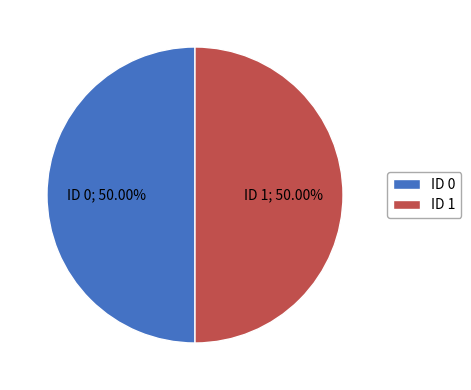

To the nearest percent, what is the combined percentage of ID 1 and ID 0?

100%